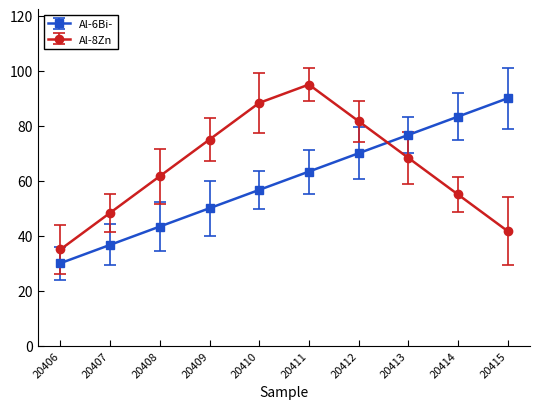

At how many categories does at least one series exceed 30?

10